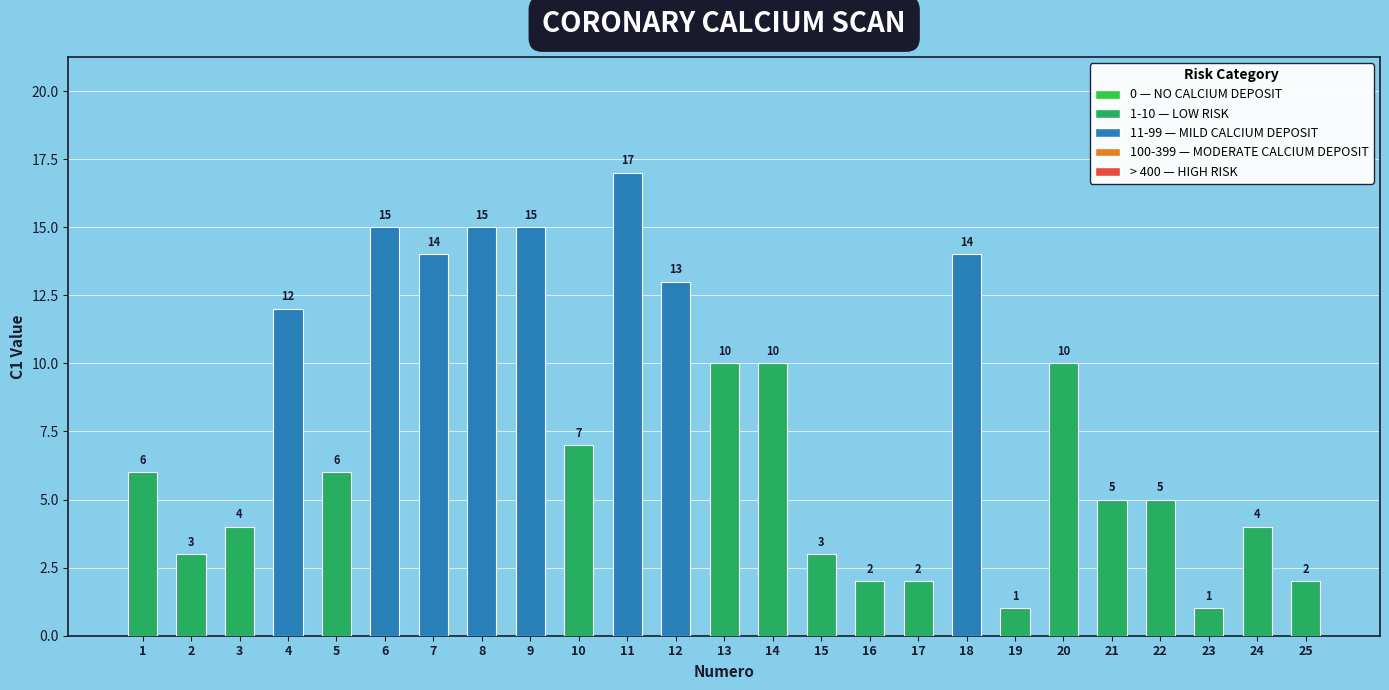

True or false: the data shows 2 at 24.

False